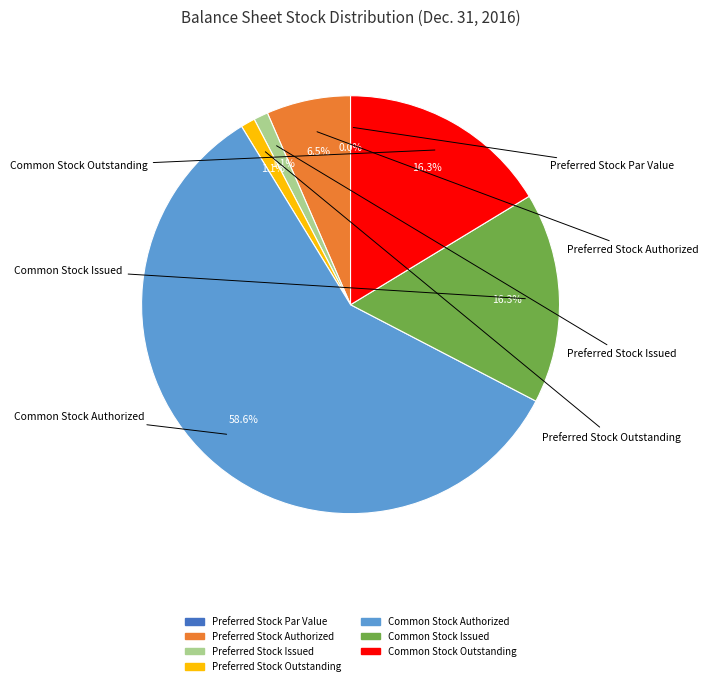

Is there any slice that represents more than half of the pie?

Yes